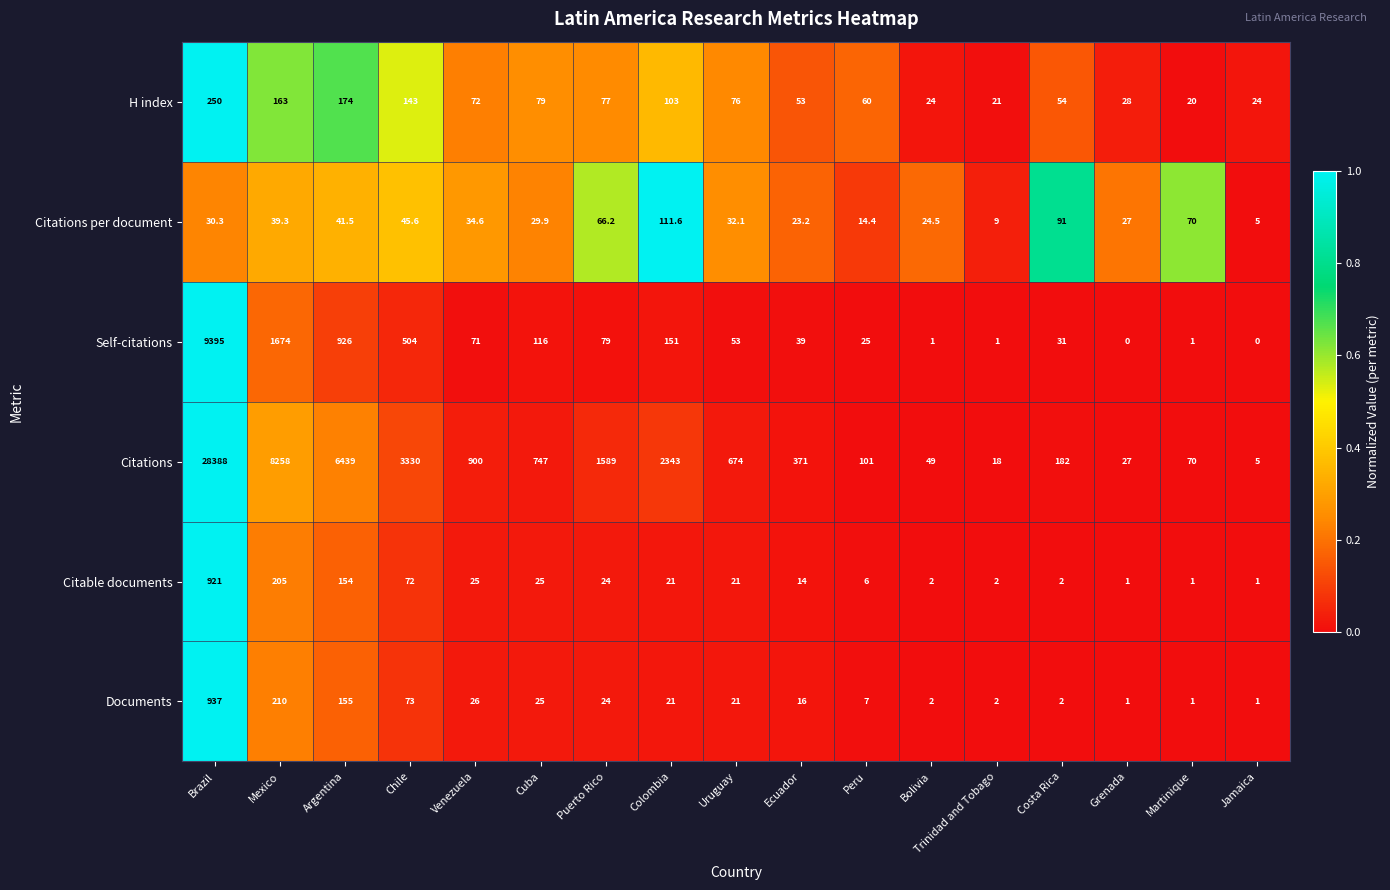

How many values in the Documents series are below 21?

8